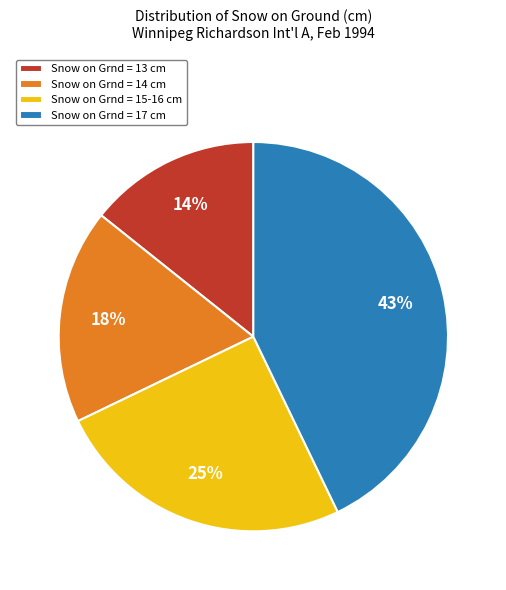

How many segments does this pie chart have?

4